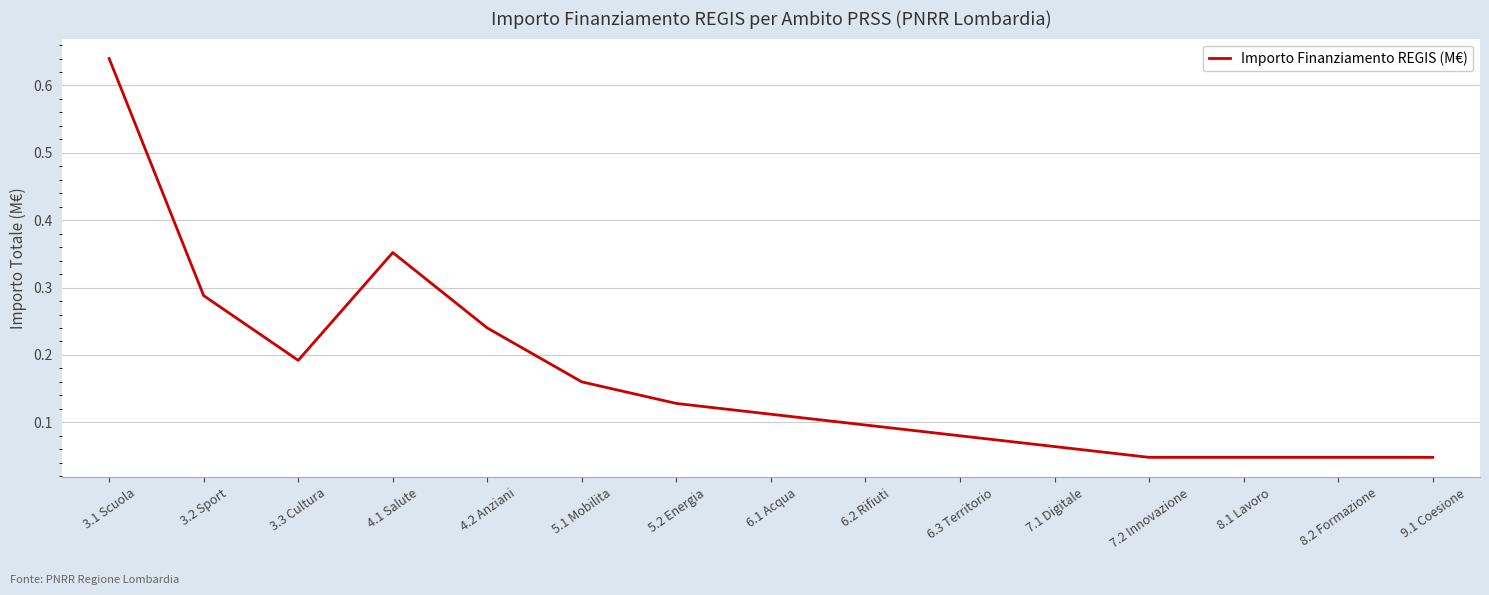

What position from the right is 3.3 Cultura?

13